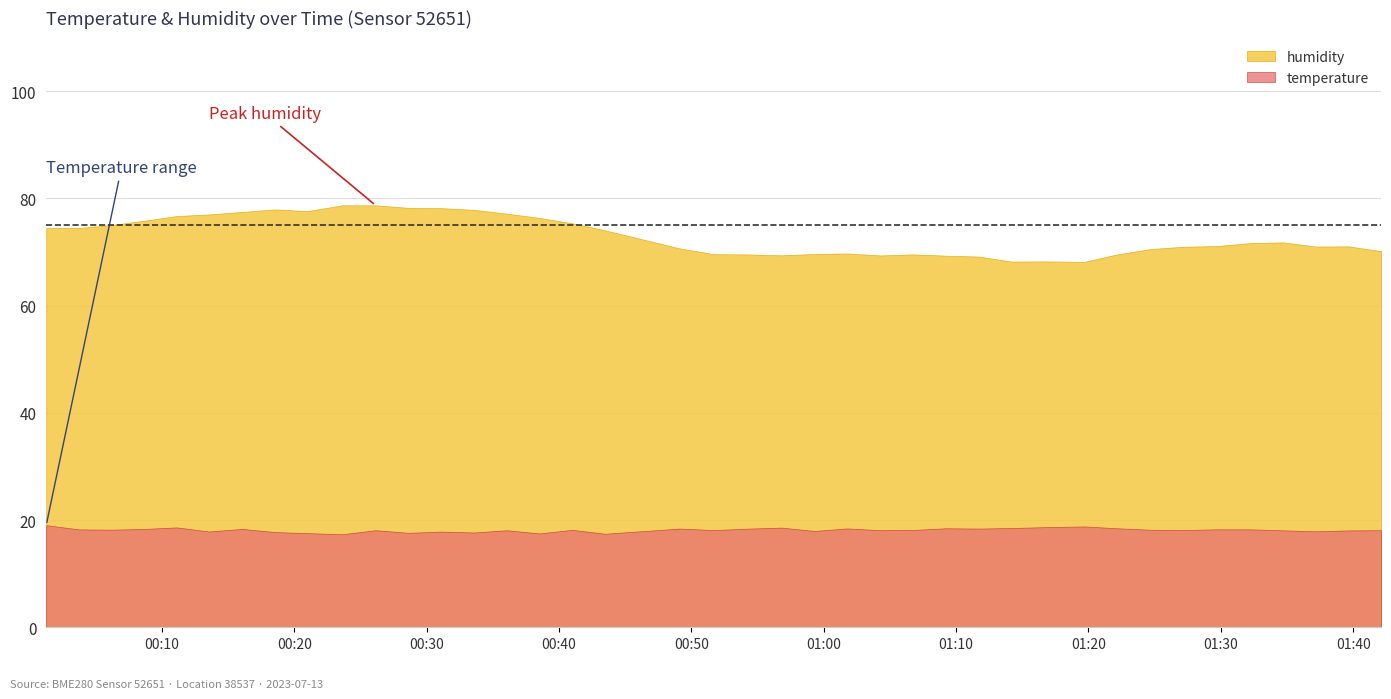

Does the chart have visible grid lines?

Yes